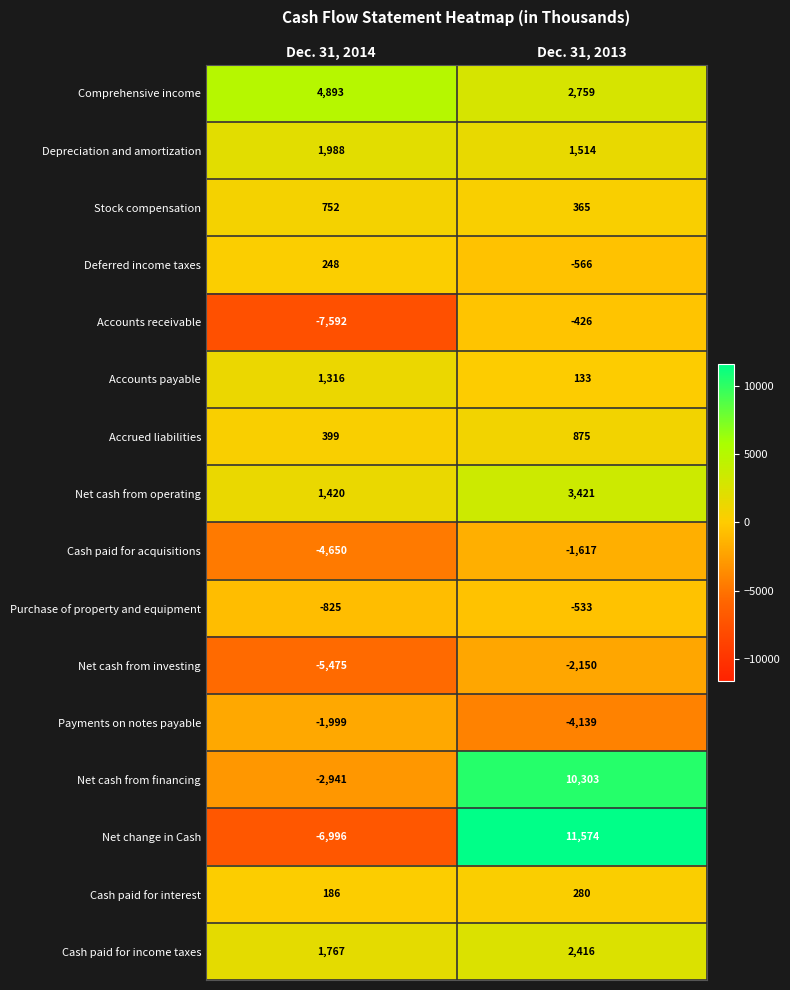

List the labels in order of Cash paid for interest value, smallest first.

Dec. 31, 2014, Dec. 31, 2013